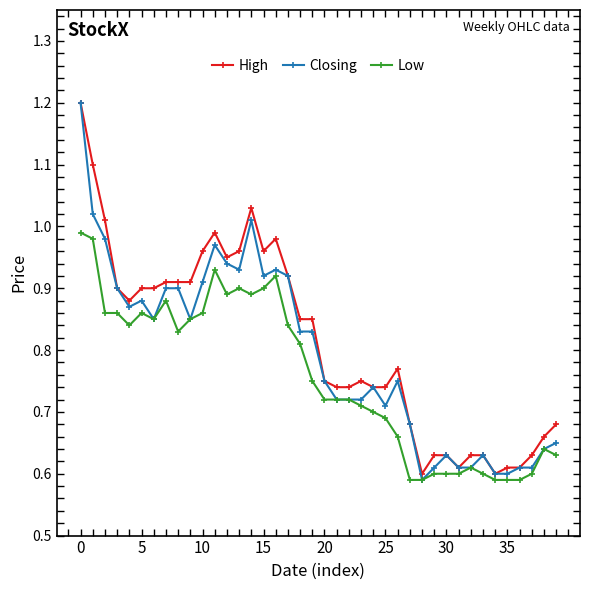

True or false: High has more than 0 interior local peaks.

True